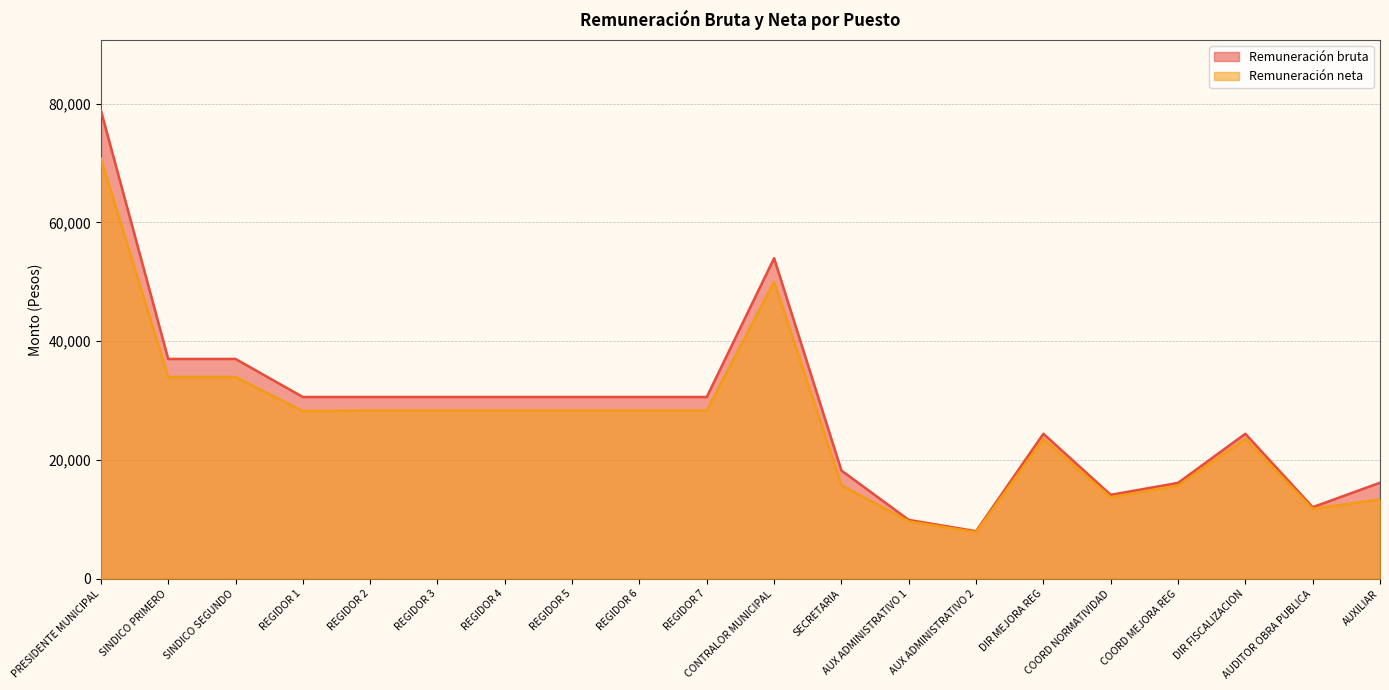

What is the spread (max minus min) of values at REGIDOR 5?

2298.3